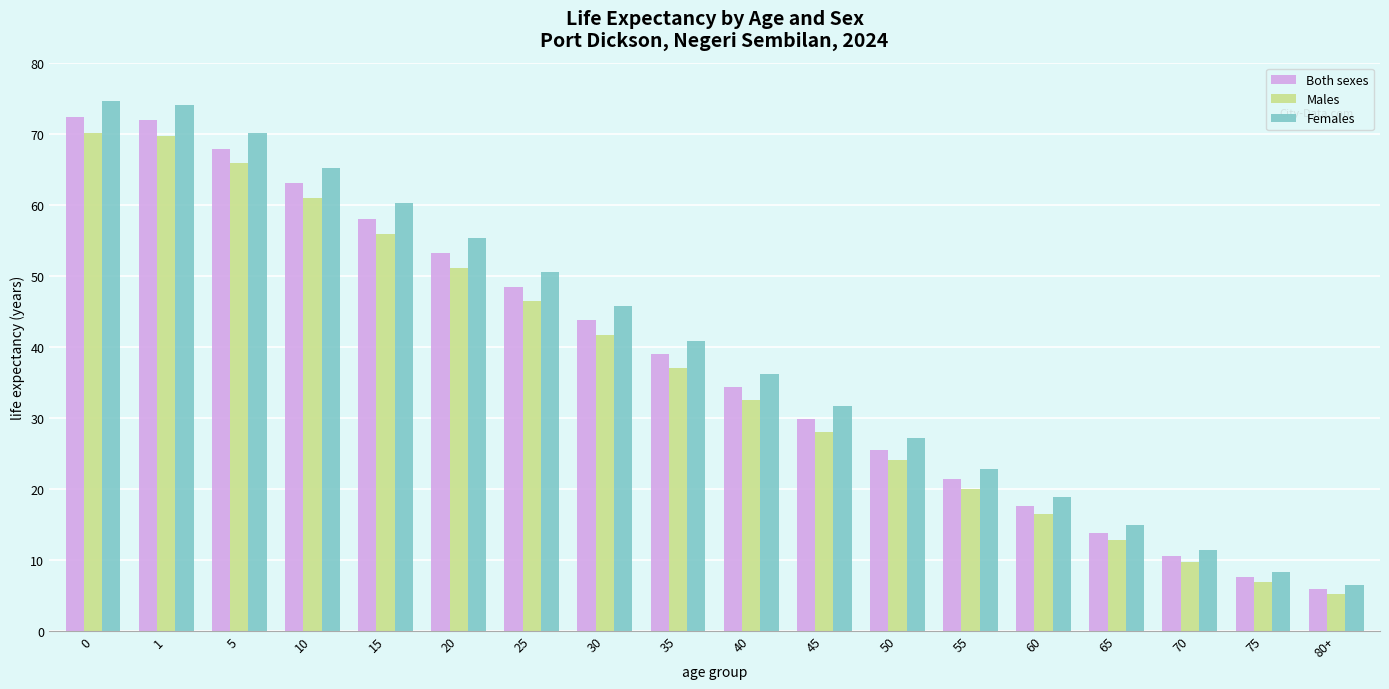

Which series has the largest range (max minus min)?

Females